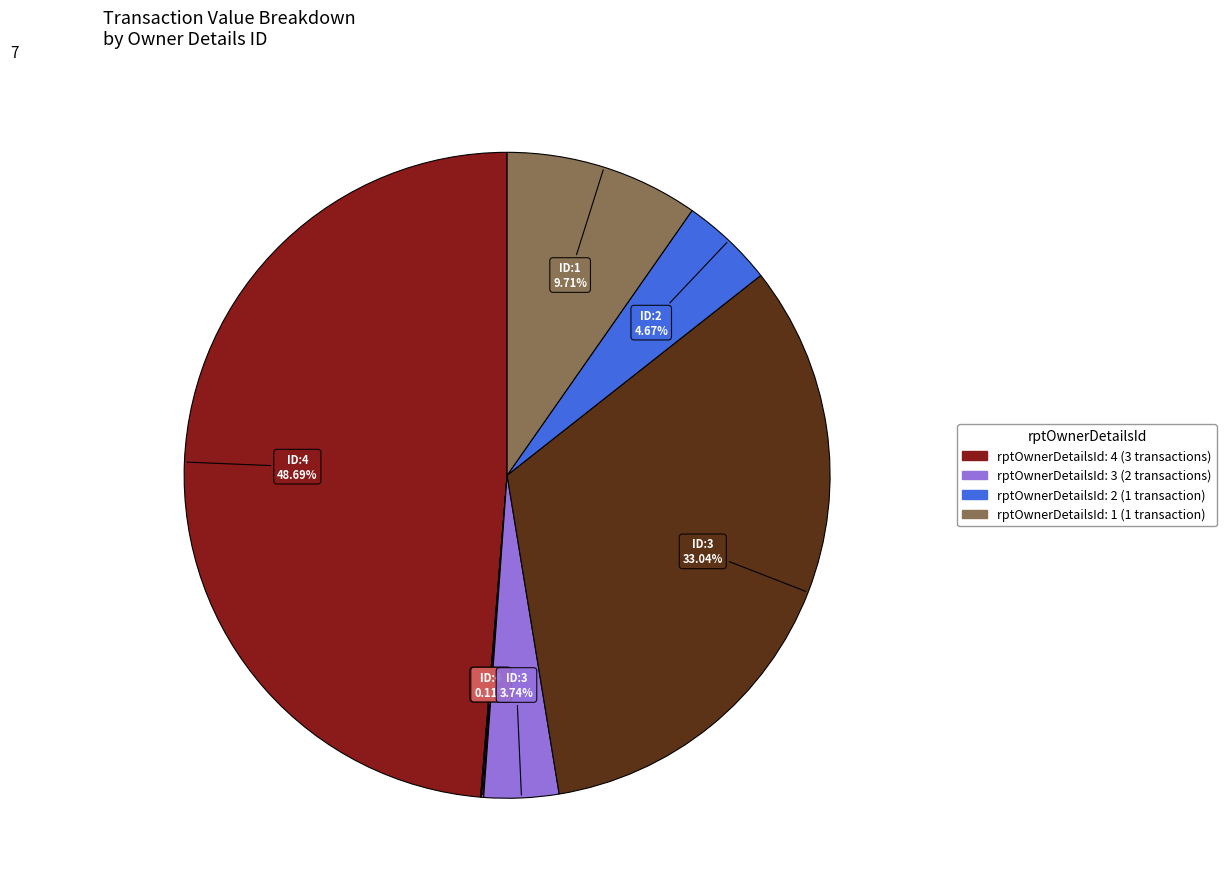

Is there a majority slice in this chart?

No